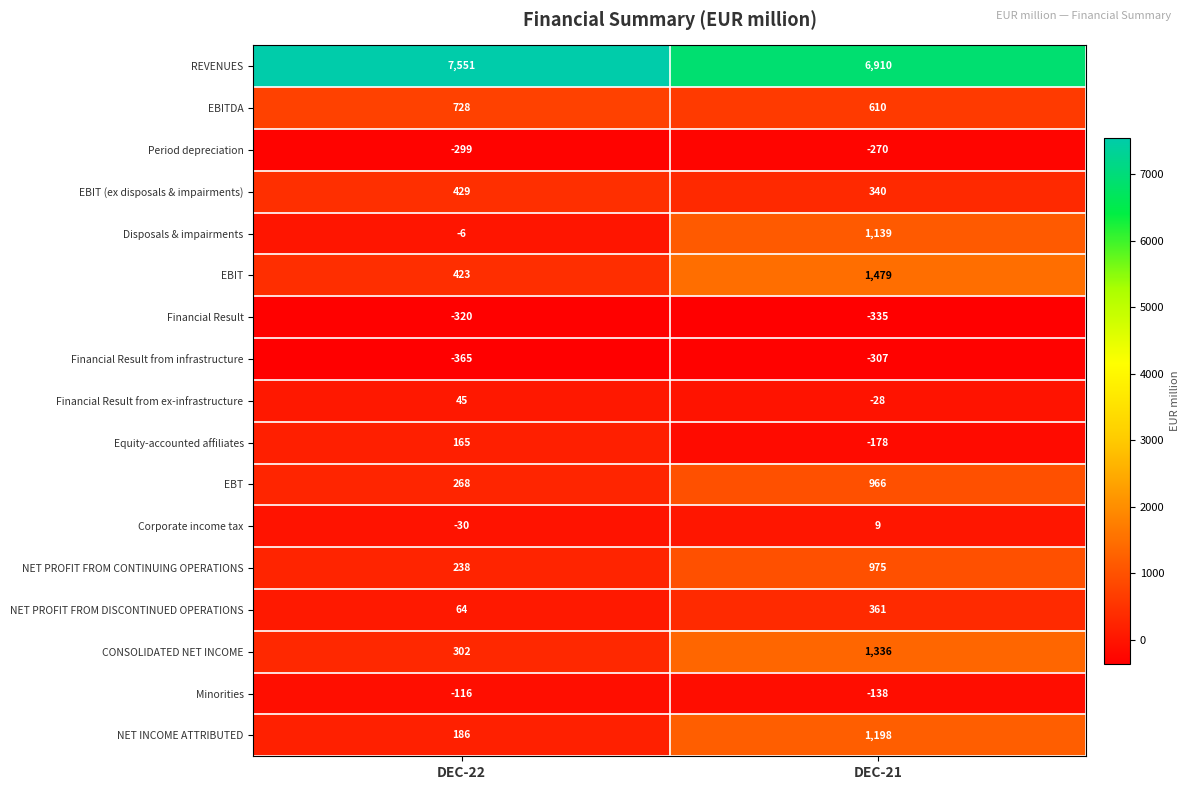

What is the difference between the highest and lowest values at DEC-22?

7916